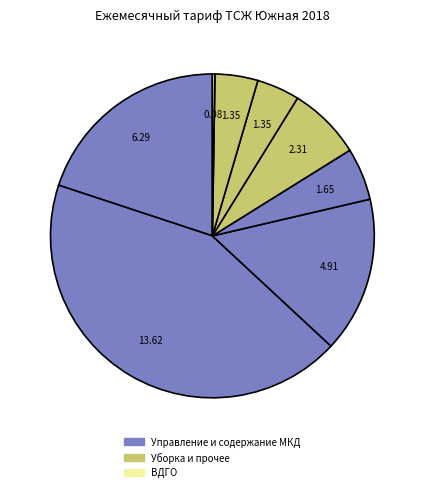

How many slices are in this pie chart?

8